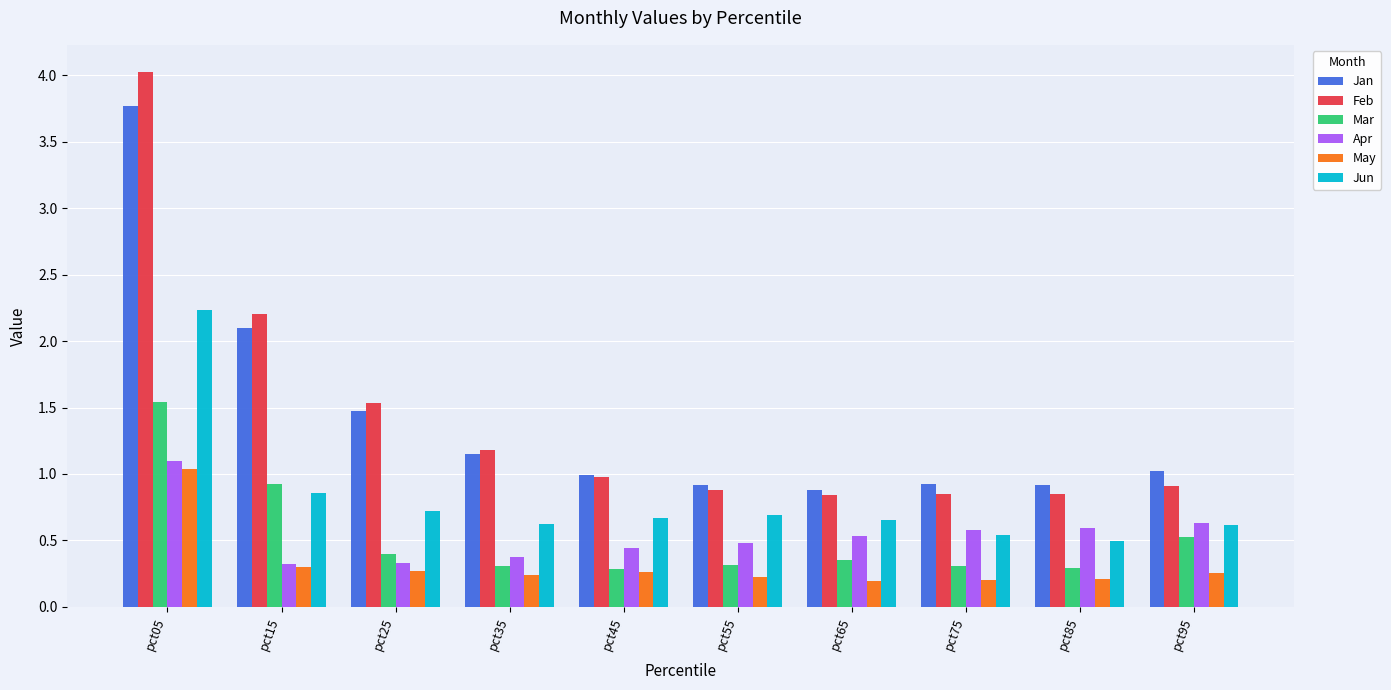

What is the value of the Jun bar at the 9th from the left?

0.5